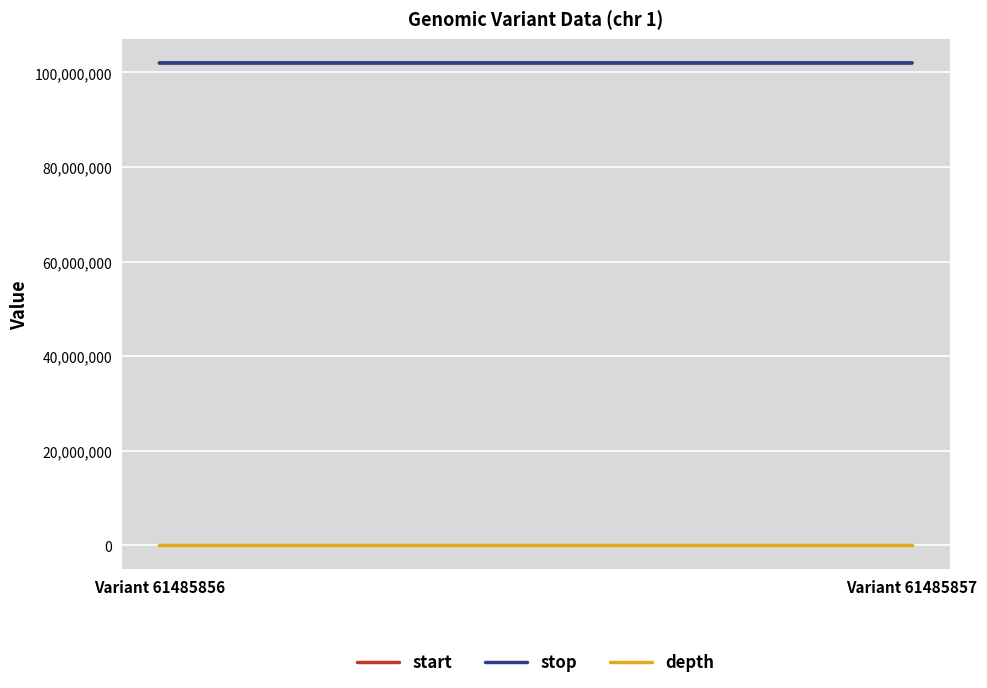

At how many categories does at least one series exceed 99792315?

2